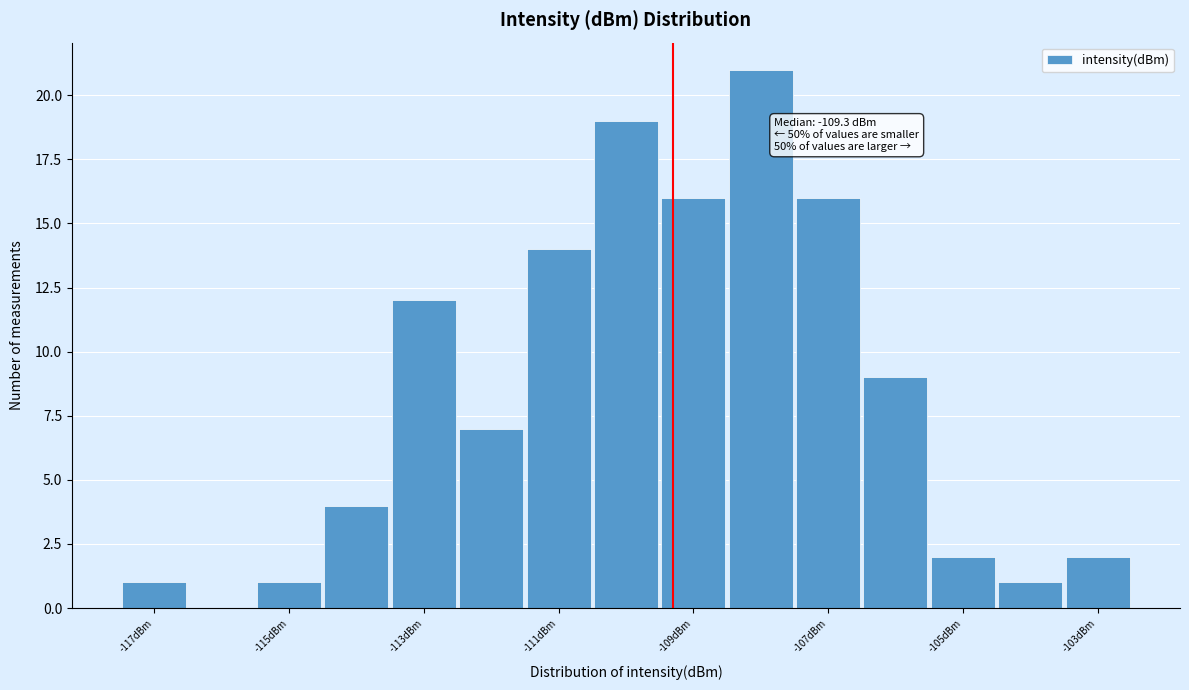

Which range on the x-axis has the tallest bar?

-108.5 to -107.5